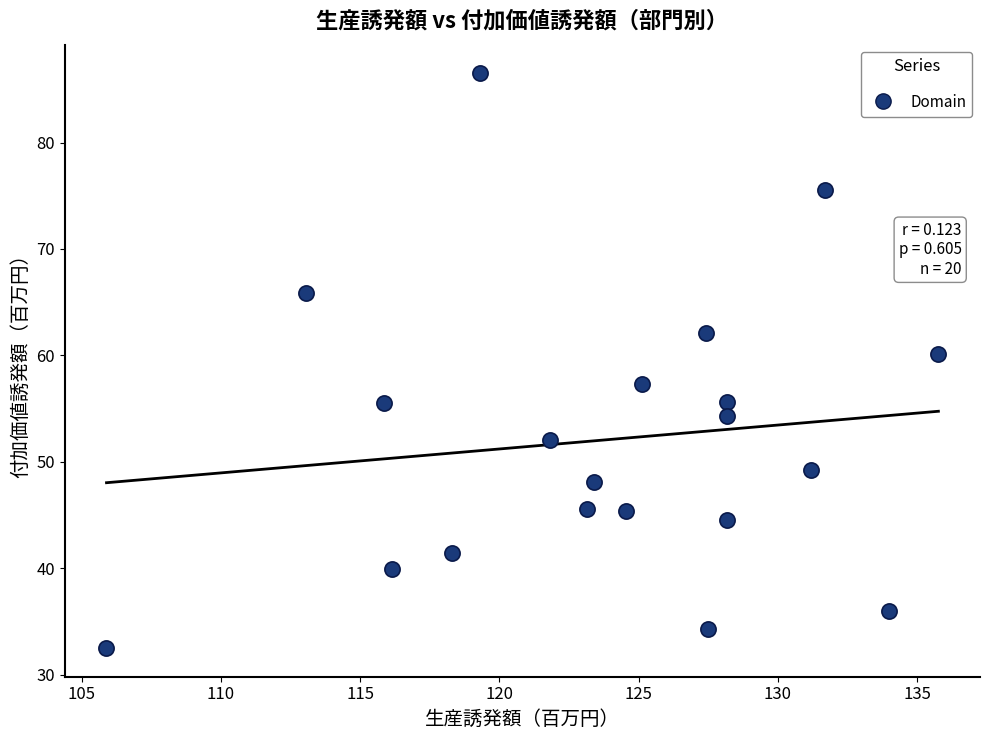

What is the range of X values (max minus min)?

29.9